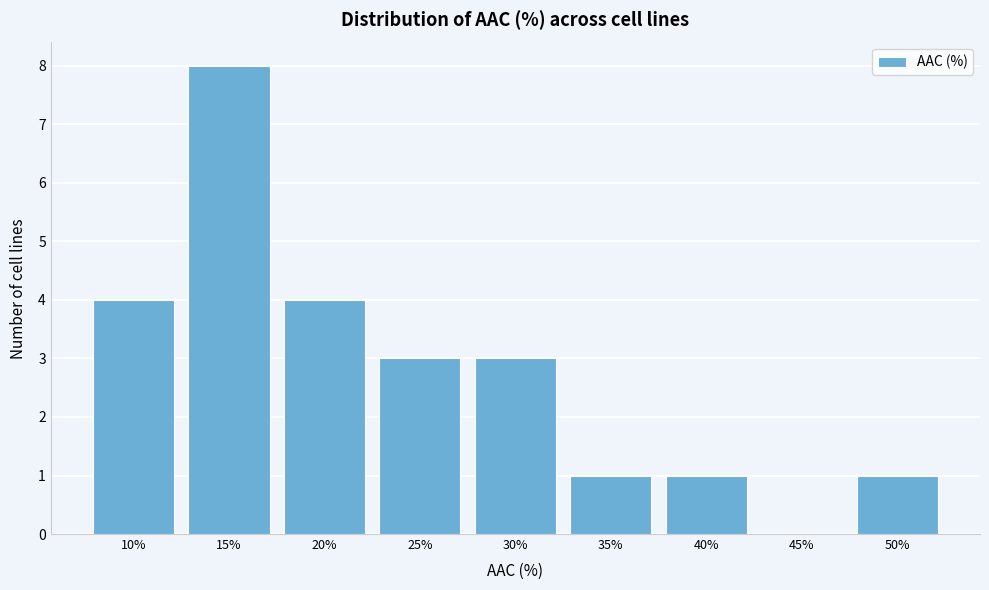

Reading right to left, transcribe all the data shown in this chart.

50%=1	45%=0	40%=1	35%=1	30%=3	25%=3	20%=4	15%=8	10%=4